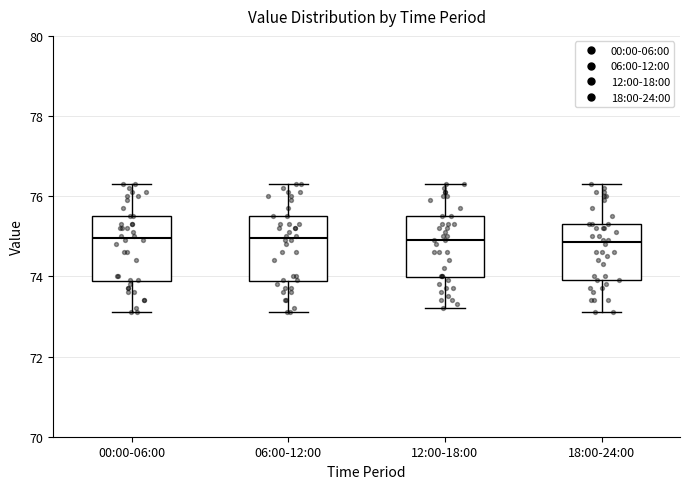

Reading left to right, read every box against the y-axis: the position of its median line, the range the box covers, and the ends of its whiskers. The values are not printed on the chart, so give them approximately, as read against the axis.

00:00-06:00: median 75.0, box 73.8 to 75.6, whiskers 73.2 to 76.4
06:00-12:00: median 75.0, box 73.8 to 75.6, whiskers 73.2 to 76.4
12:00-18:00: median 75.0, box 74.0 to 75.6, whiskers 73.2 to 76.4
18:00-24:00: median 74.8, box 74.0 to 75.4, whiskers 73.2 to 76.4